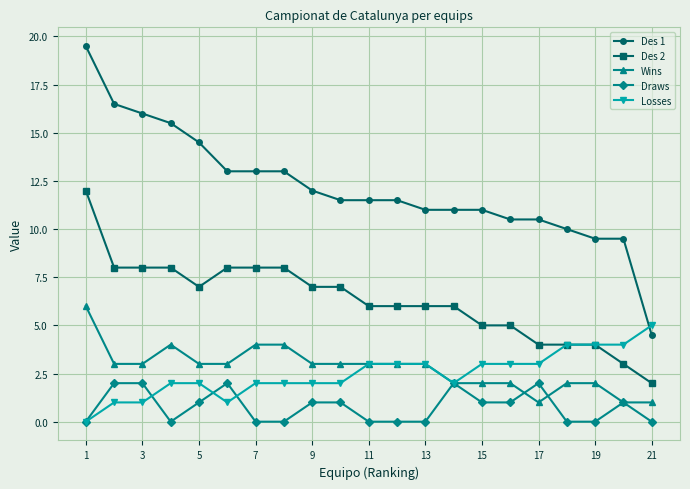

How many Des 2 values are between 5 and 8?

15